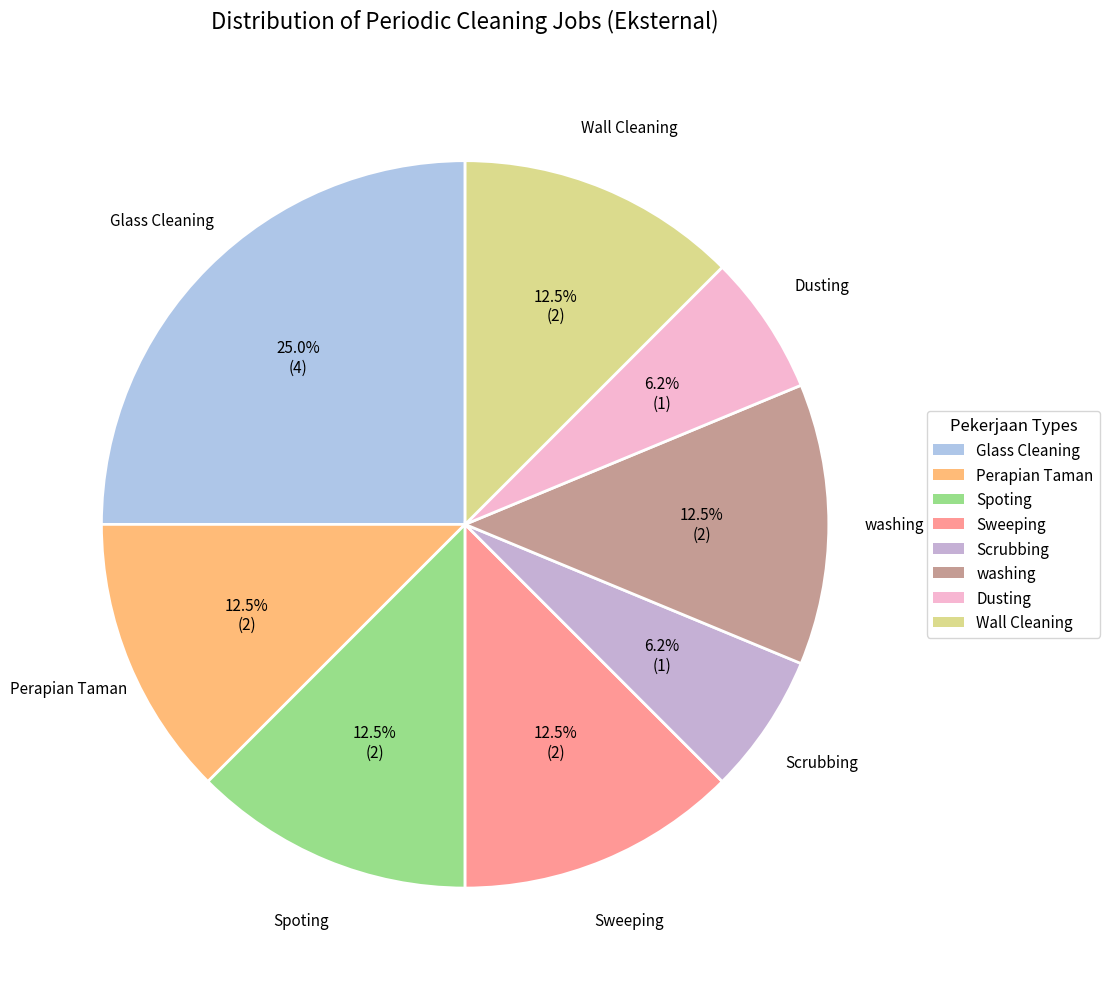

Does Wall Cleaning represent more than half of the total?

No